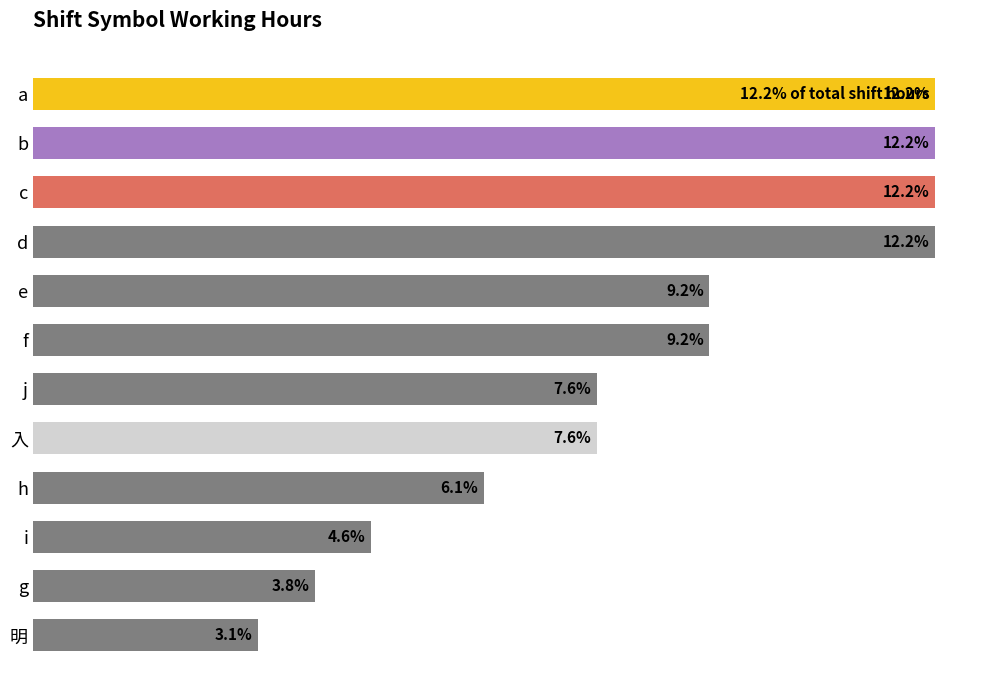

Does the chart contain any negative values?

No